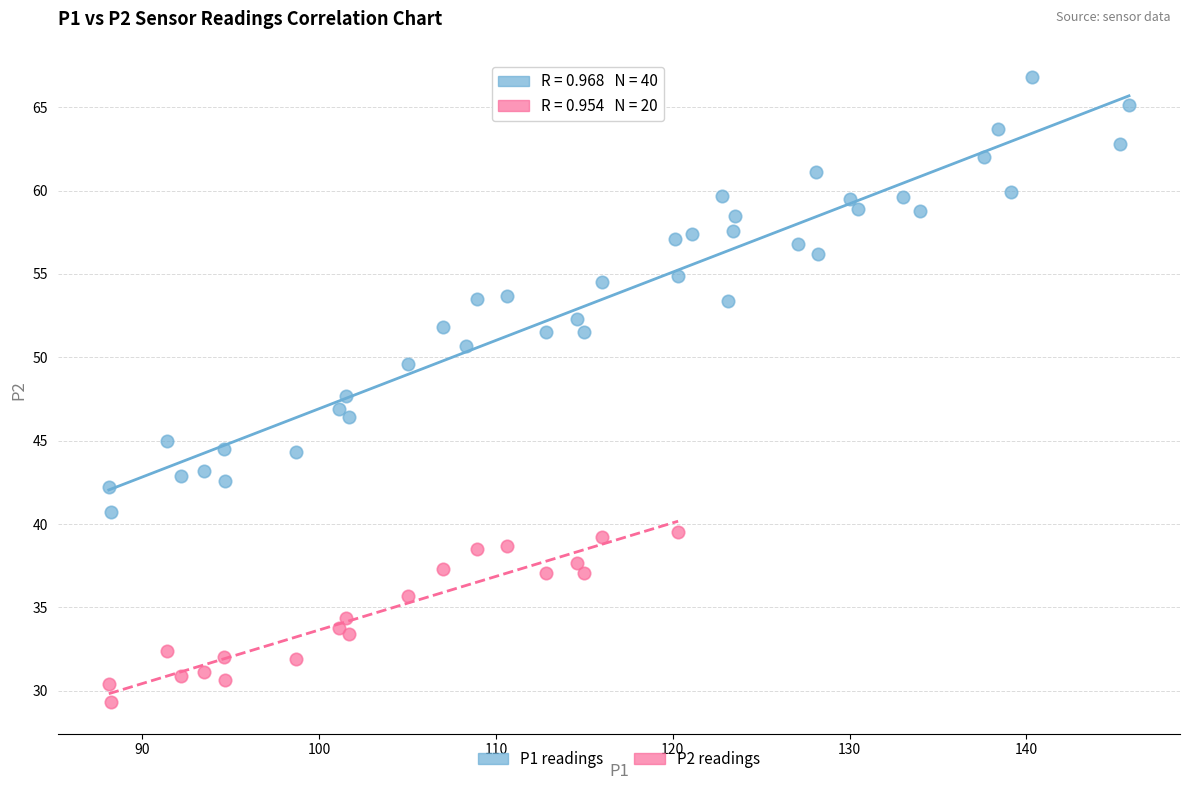

Which series contains the highest Y value?

P1 readings